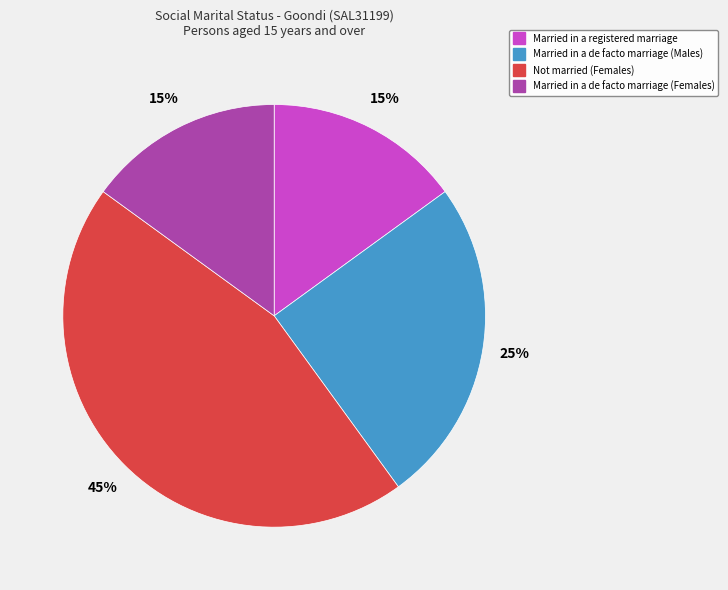

To the nearest percent, what is the difference between the largest and smallest slice percentages?

30%